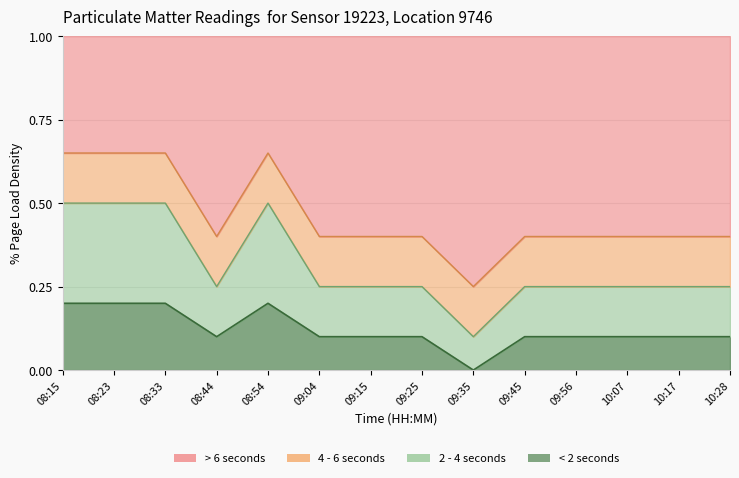

Between 09:56 and 10:28, which is larger?

09:56